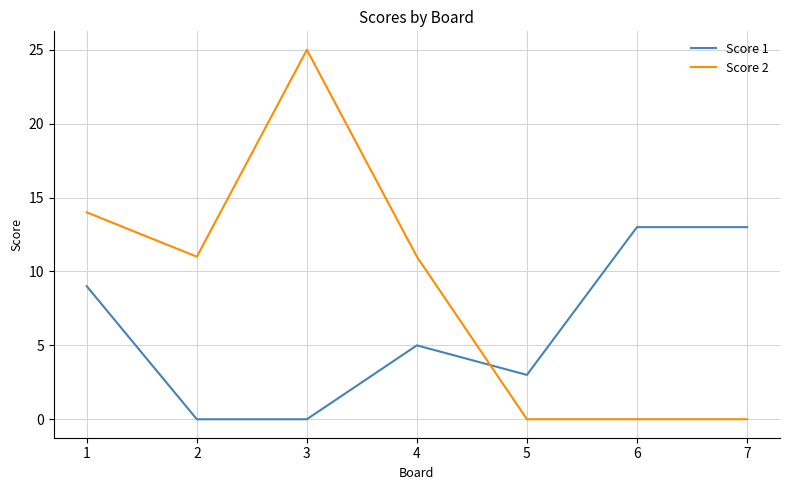

Is it true that Score 1 equals 12 at 1?

False